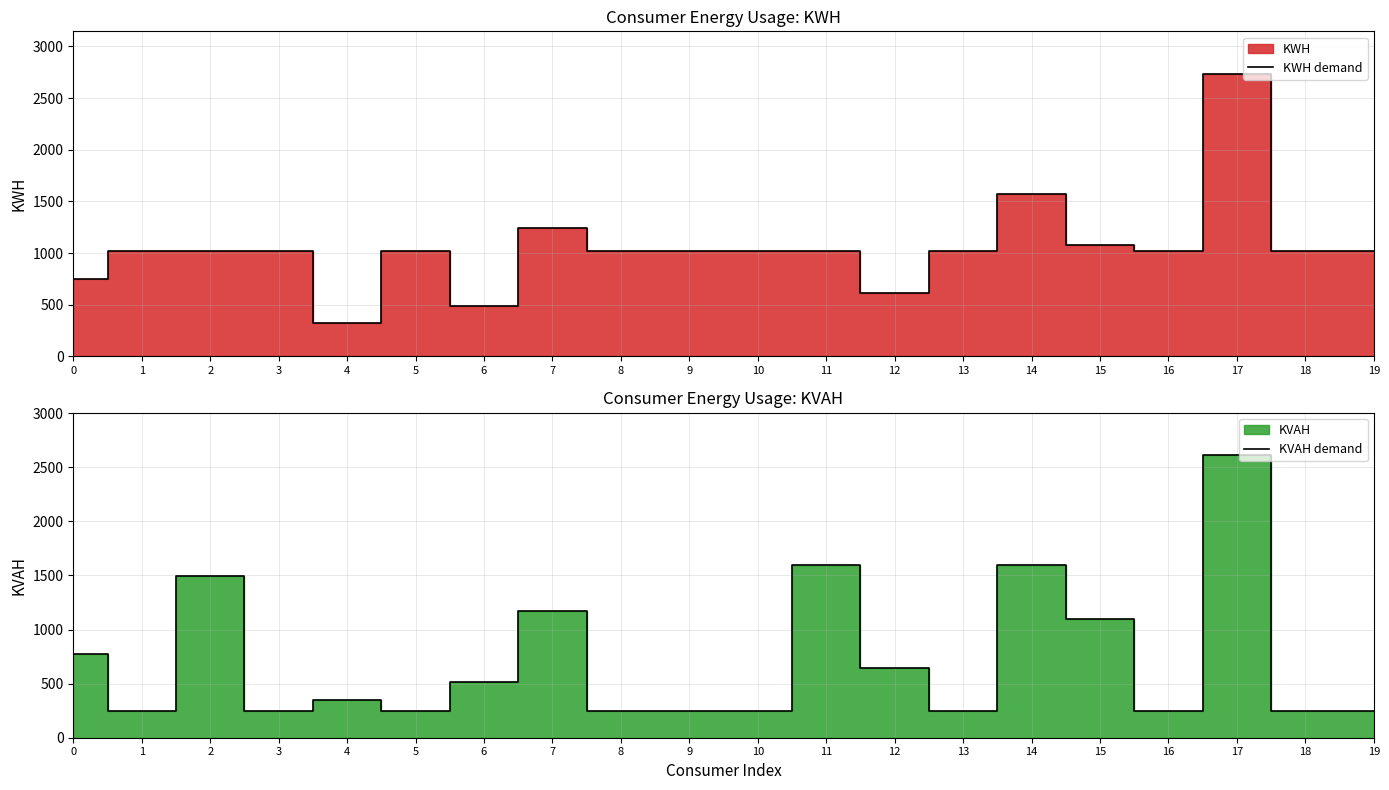

What is the average value of the KWH demand series?

1054.6